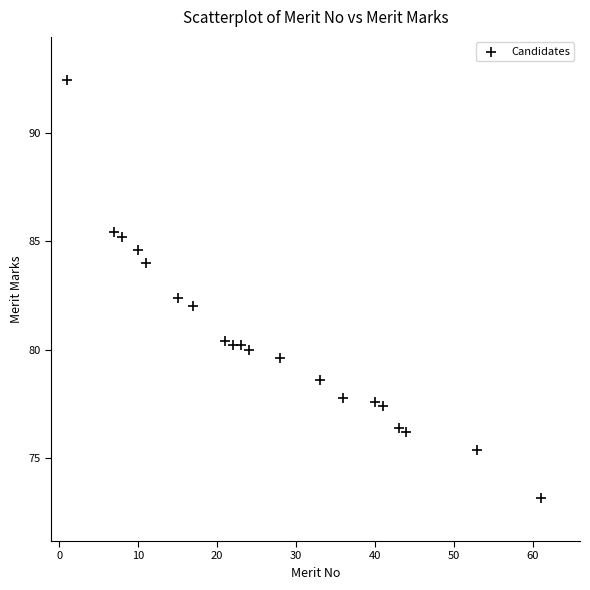

What is the range of Y values (max minus min)?

19.2